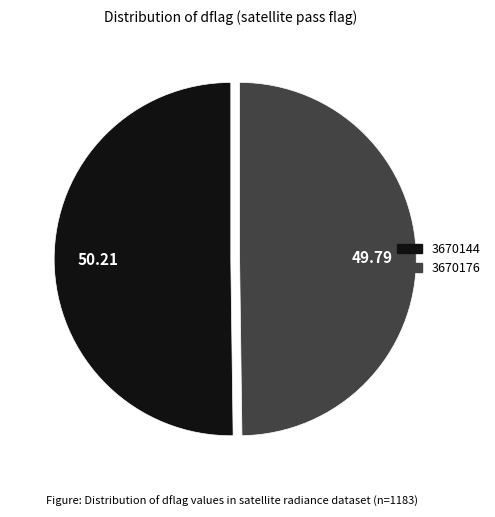

Is the sum of 3670144 and 3670176 greater than half?

Yes